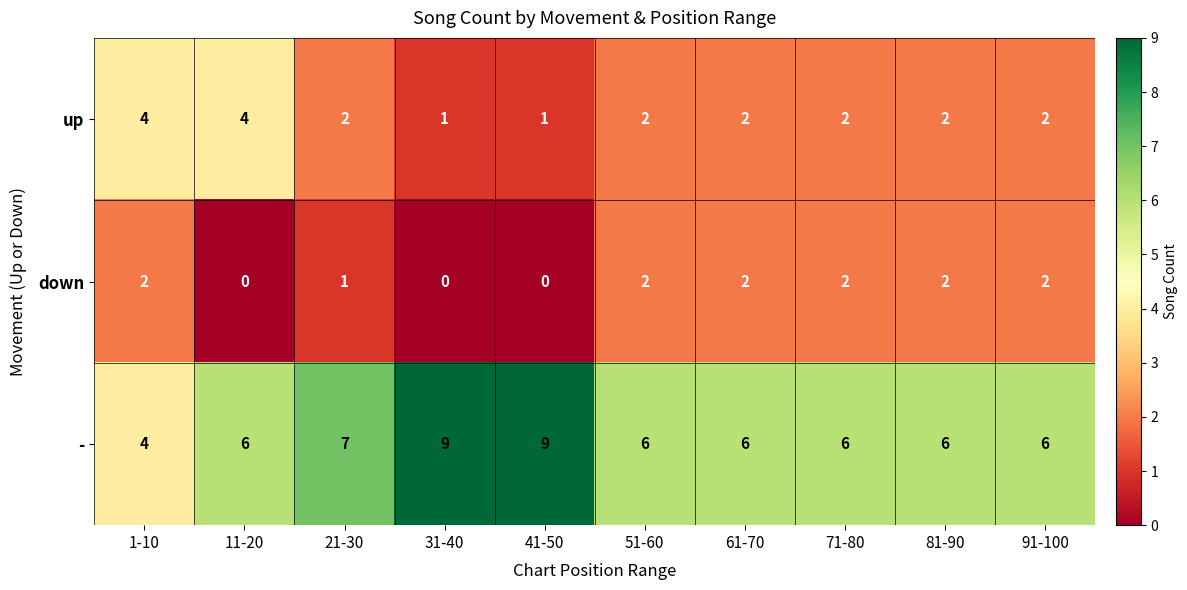

What is the sum of the up values at 71-80 and 61-70?

4